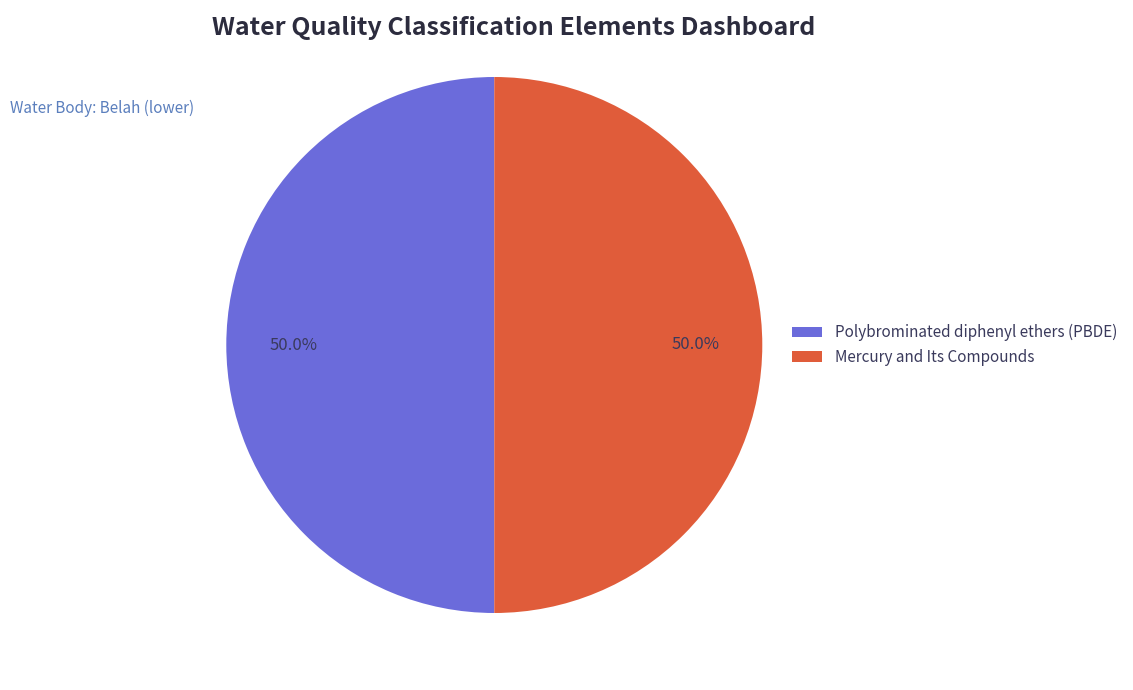

The Polybrominated diphenyl ethers (PBDE) slice represents 50% of the pie. True or false?

True